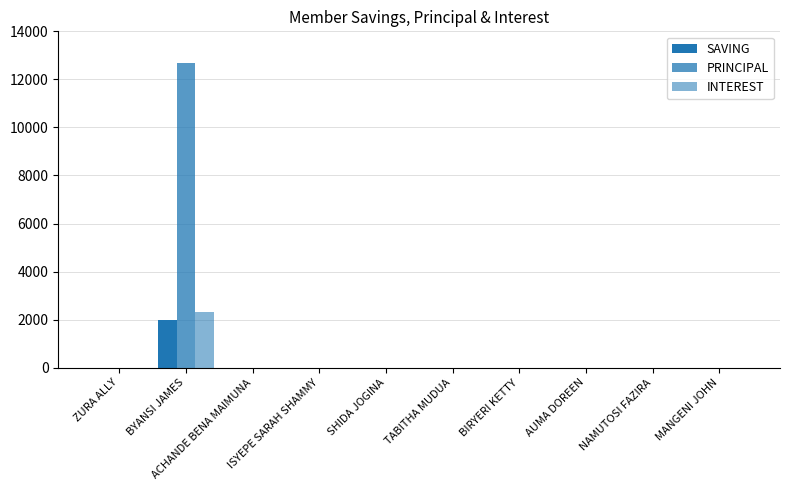

How many series are shown in this chart?

3